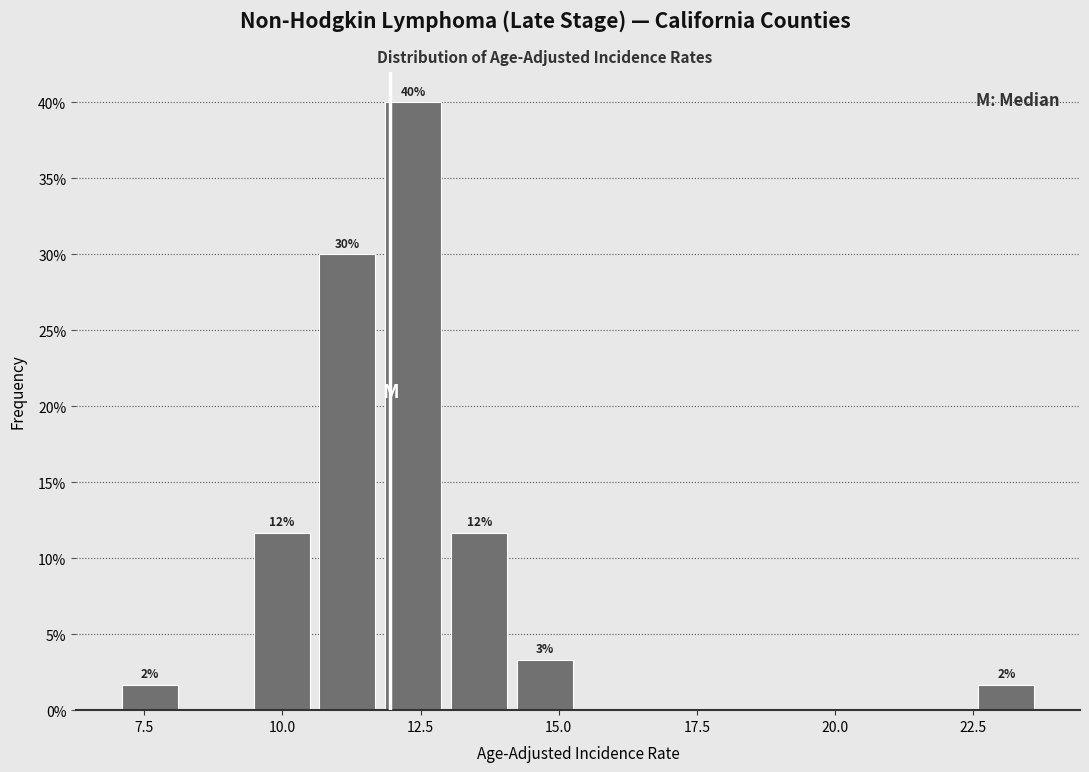

Read against the x-axis, roughly where is the centre of the tallest bar?

12.5